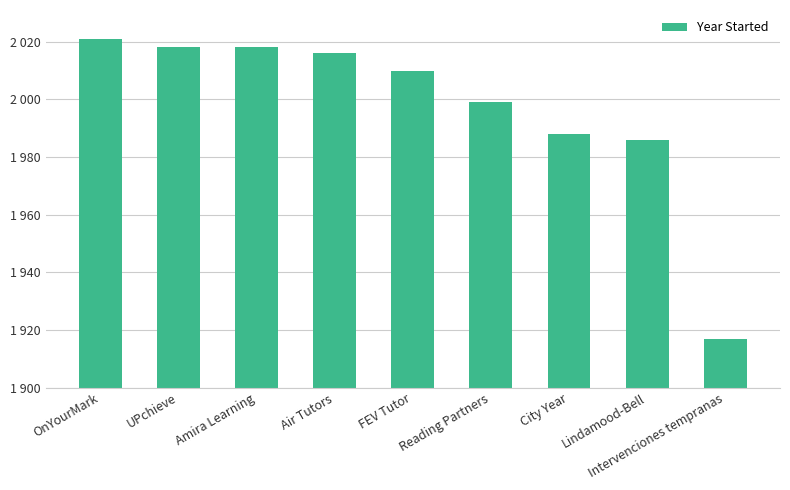

Reading right to left, what are all the values shown in this chart?

1917	1986	1988	1999	2010	2016	2018	2018	2021